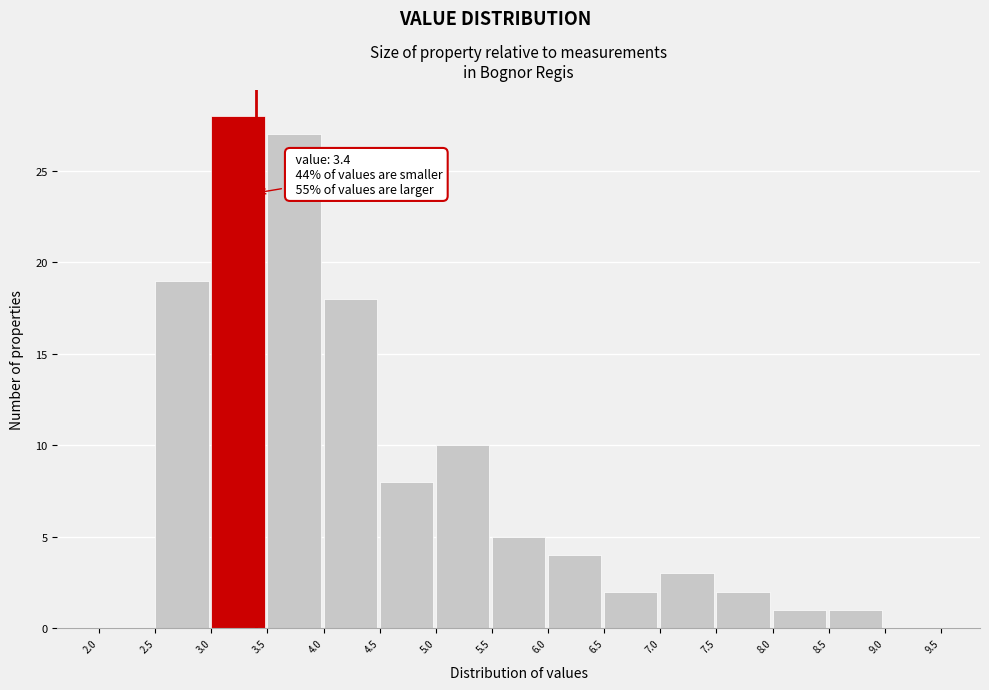

Over which range of the x-axis is the bar tallest?

3.0 to 3.5